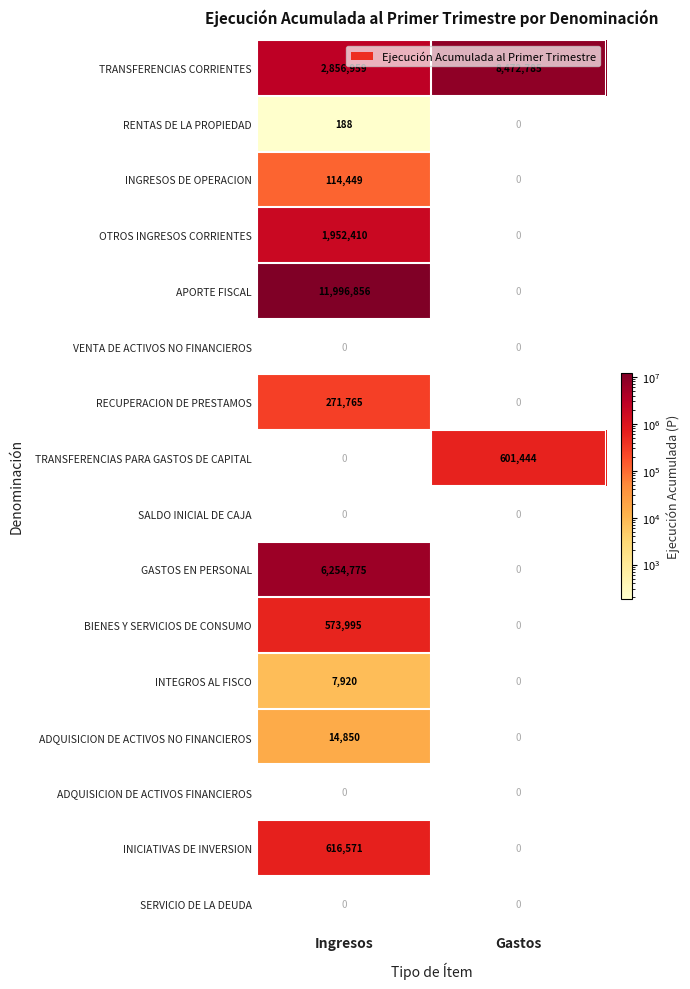

What is the difference between the TRANSFERENCIAS CORRIENTES values at Ingresos and Gastos?

5615826